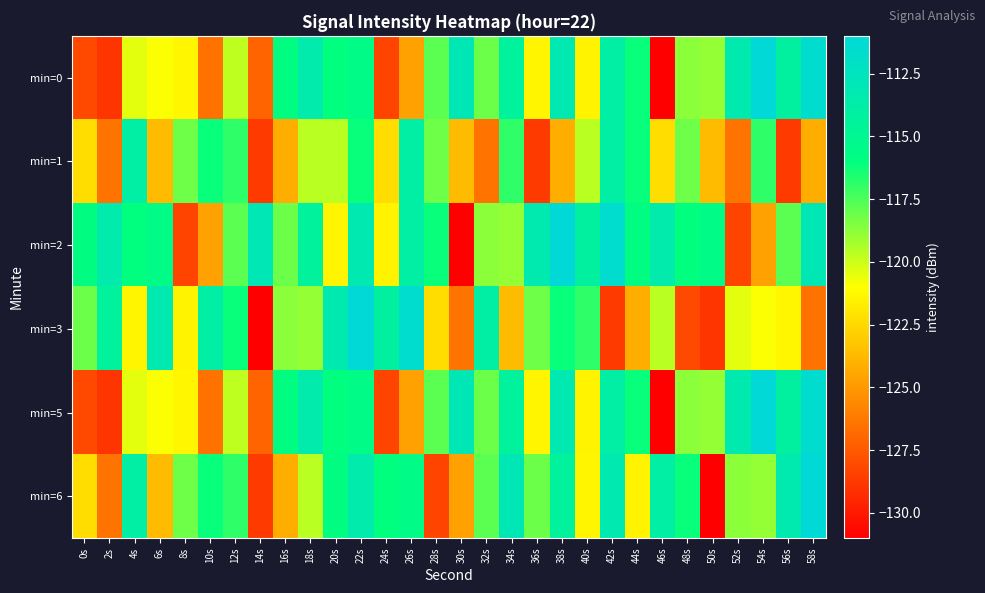

At which category is the sum across all series the highest?

22s